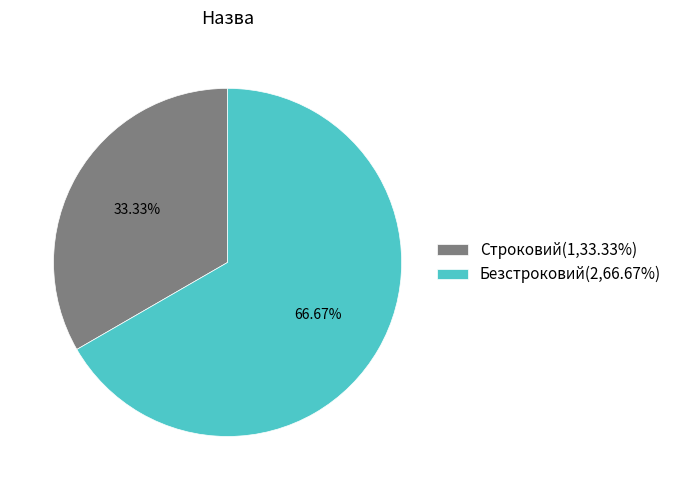

How many slices are in this pie chart?

2